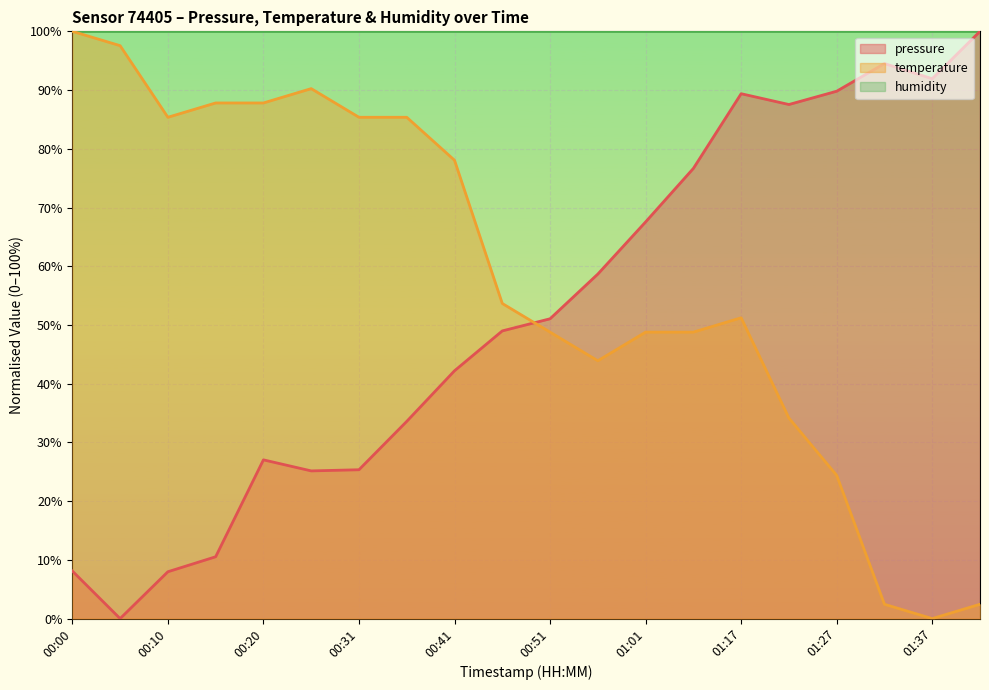

Which has a higher value, 00:51 or 00:00?

00:51